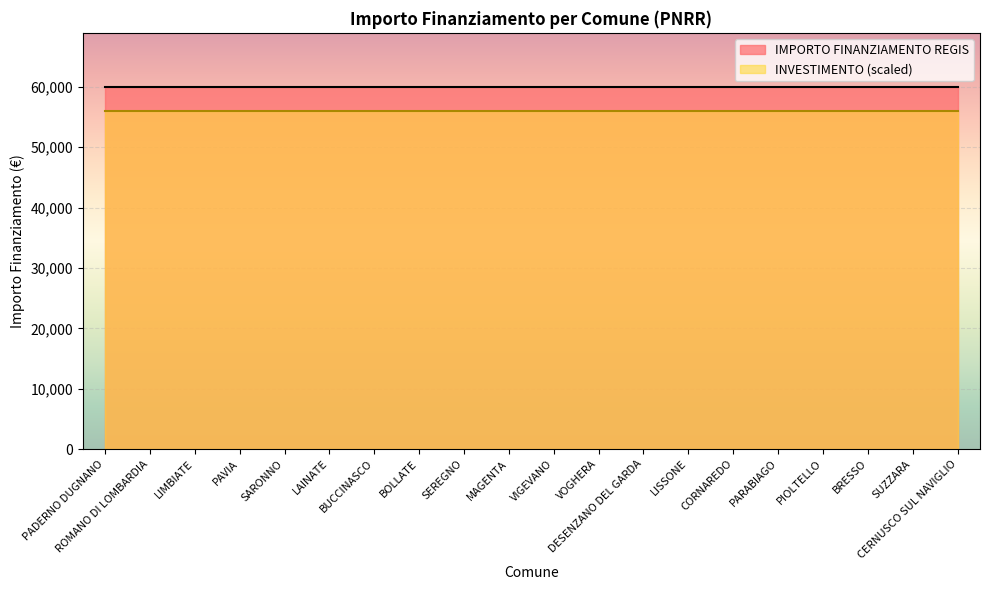

What is the difference between the highest and lowest values at PIOLTELLO?

3966